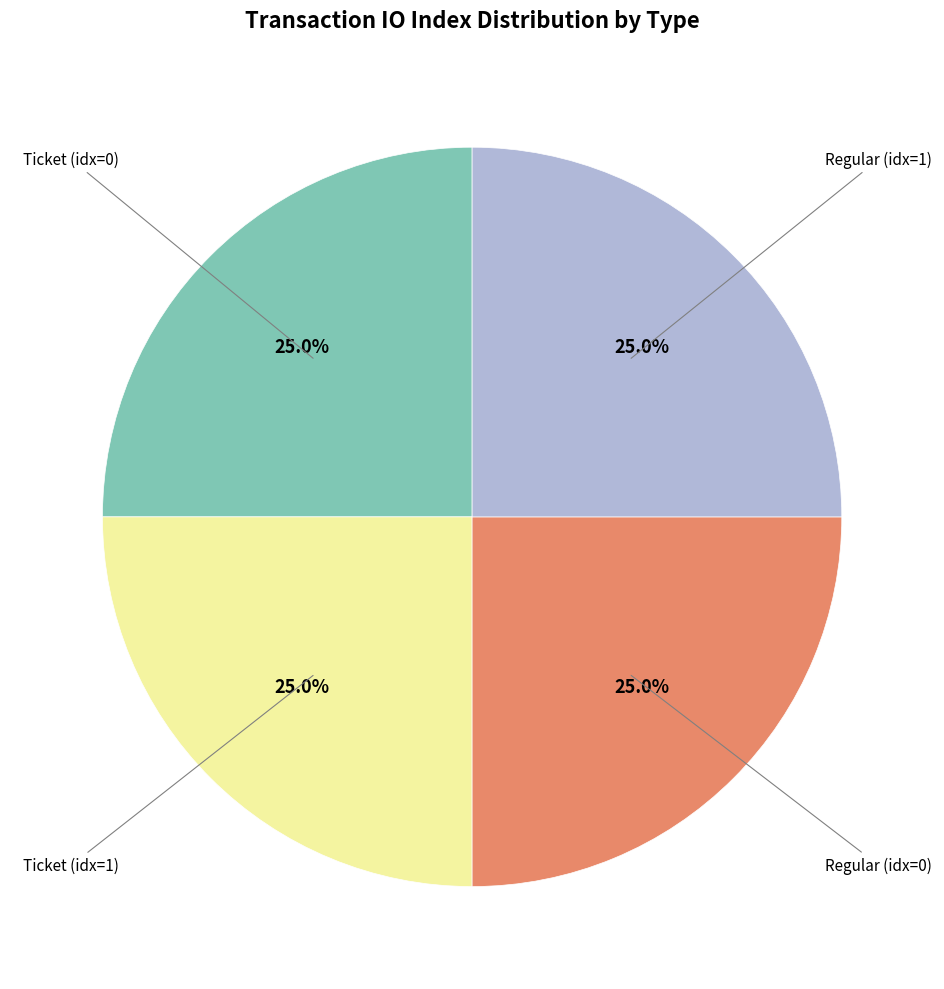

To the nearest percent, what is the average slice percentage?

25%